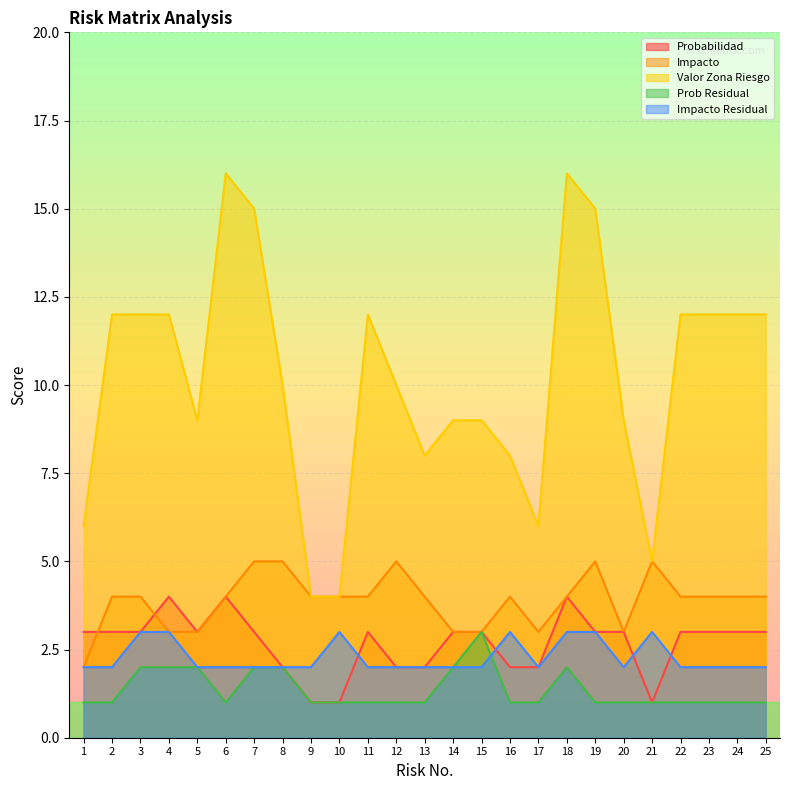

At which category is the sum across all series the highest?

18